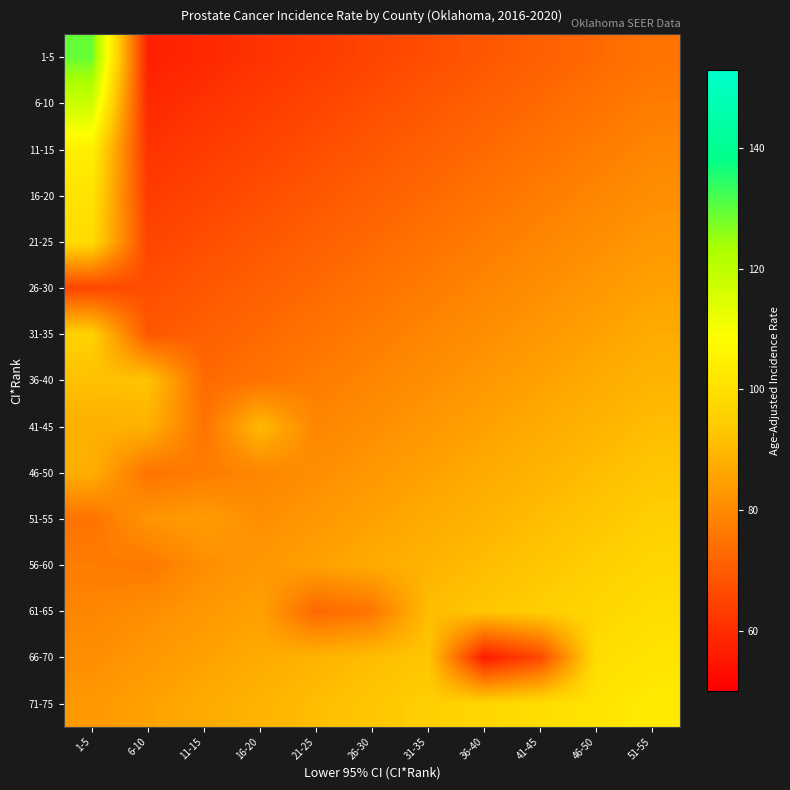

Which has a higher value, 46-50 or 16-20?

46-50